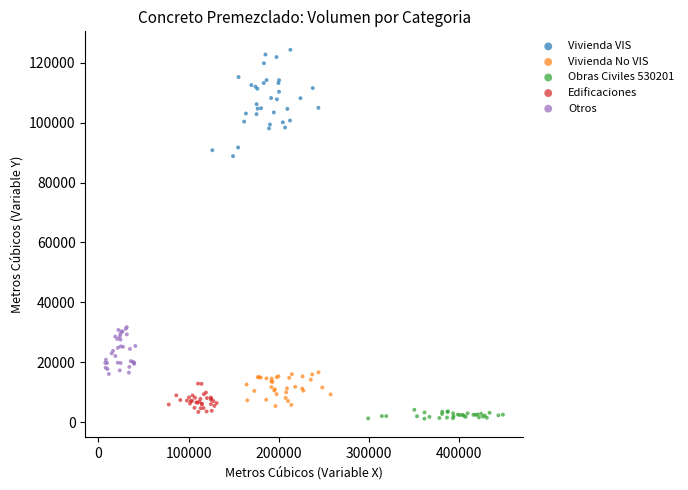

Which series reaches the maximum Y coordinate?

Vivienda VIS